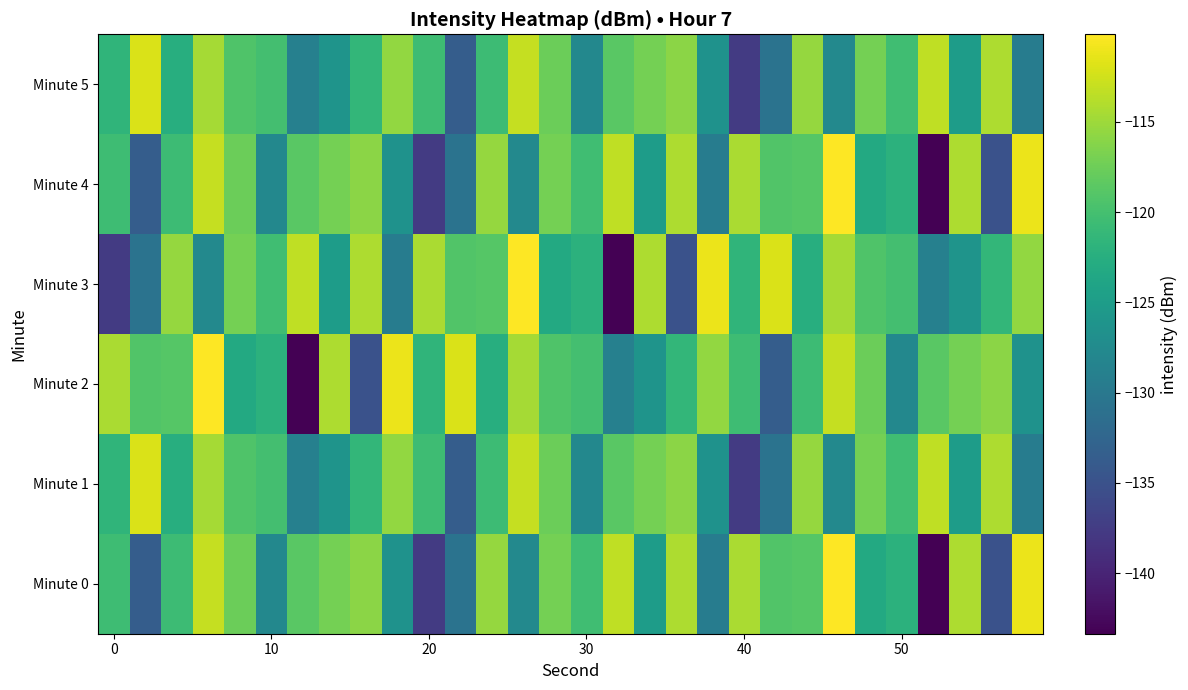

How many data points does each series have?

30